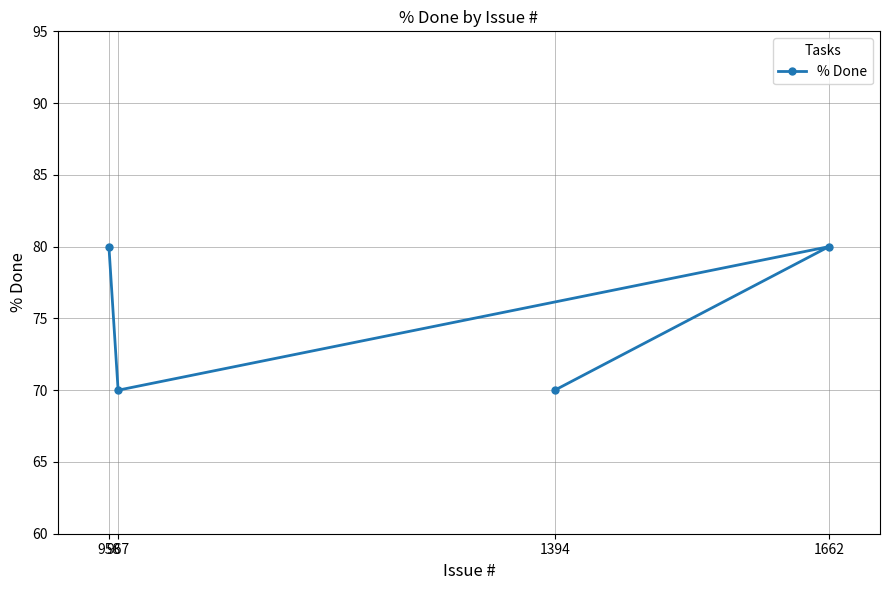

Between 967 and 1662, which is larger?

1662